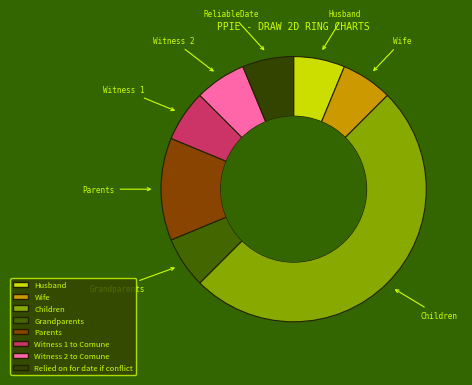

Between Parents and Wife, which is larger?

Parents